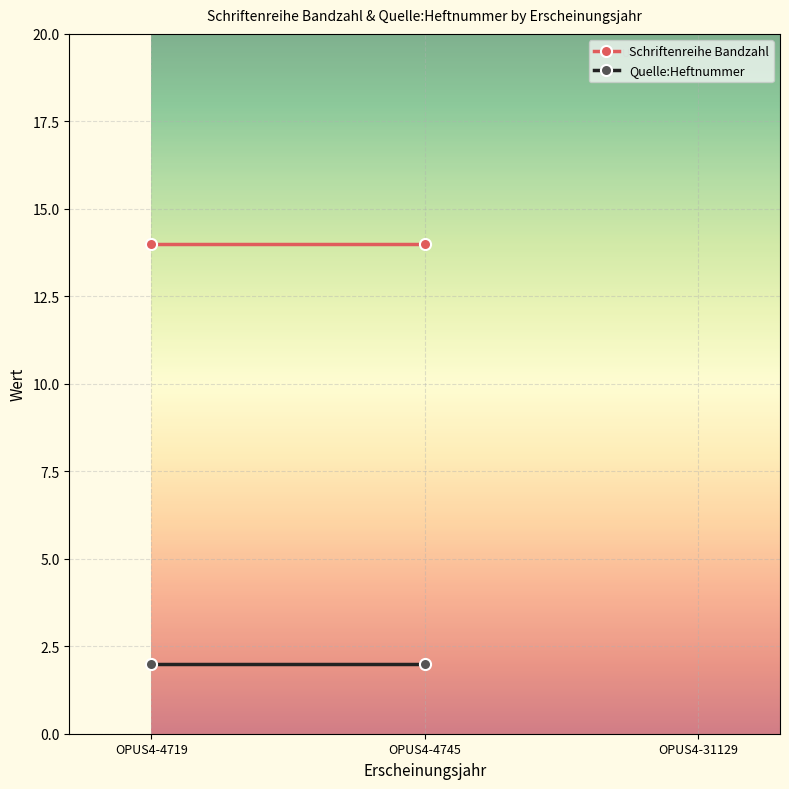

Which series has the largest range (max minus min)?

Schriftenreihe Bandzahl